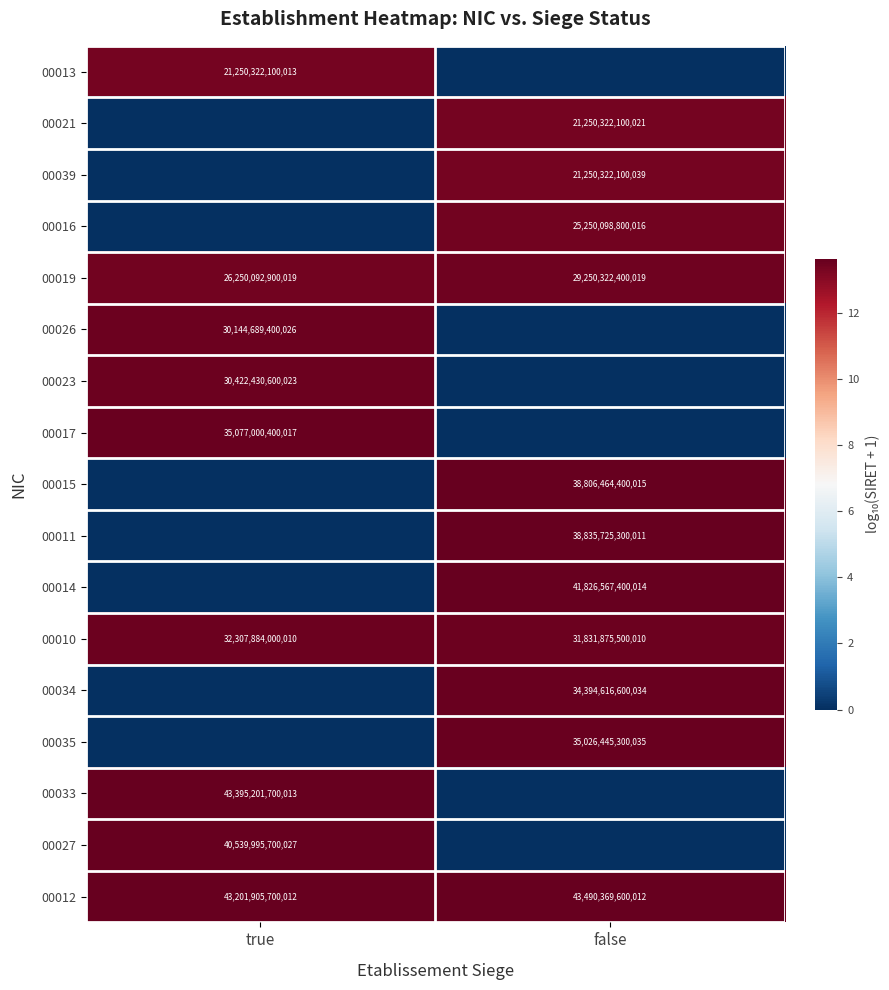

Which has a higher value, true or false?

true